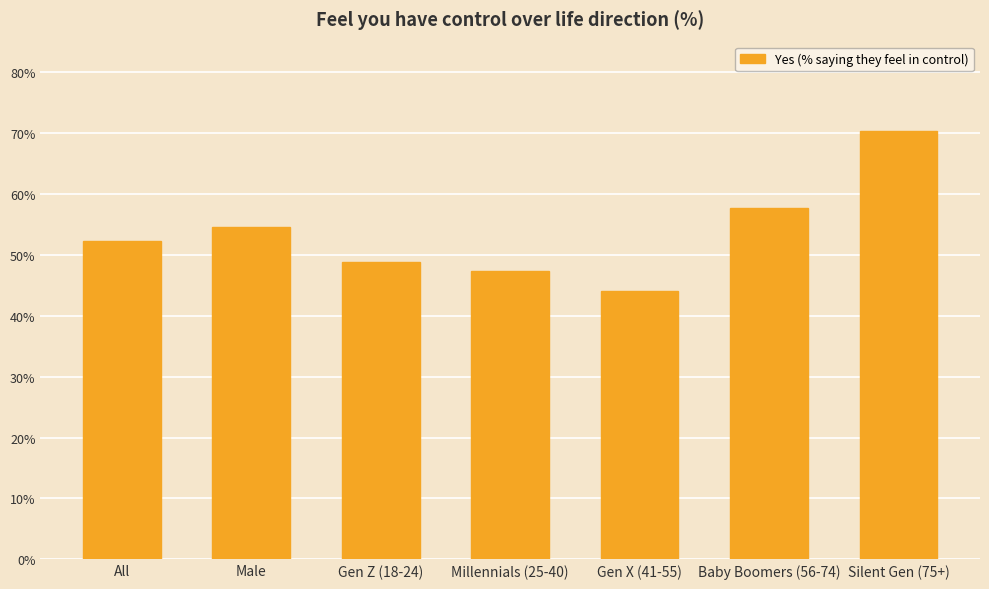

Which label corresponds to the largest value in the chart?

Silent Gen (75+)